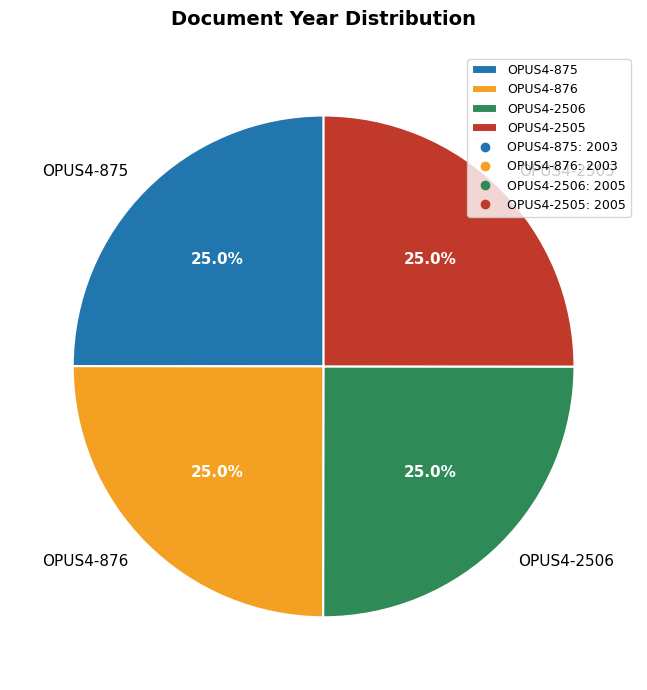

Is it true that OPUS4-875 is 25% of the pie?

True